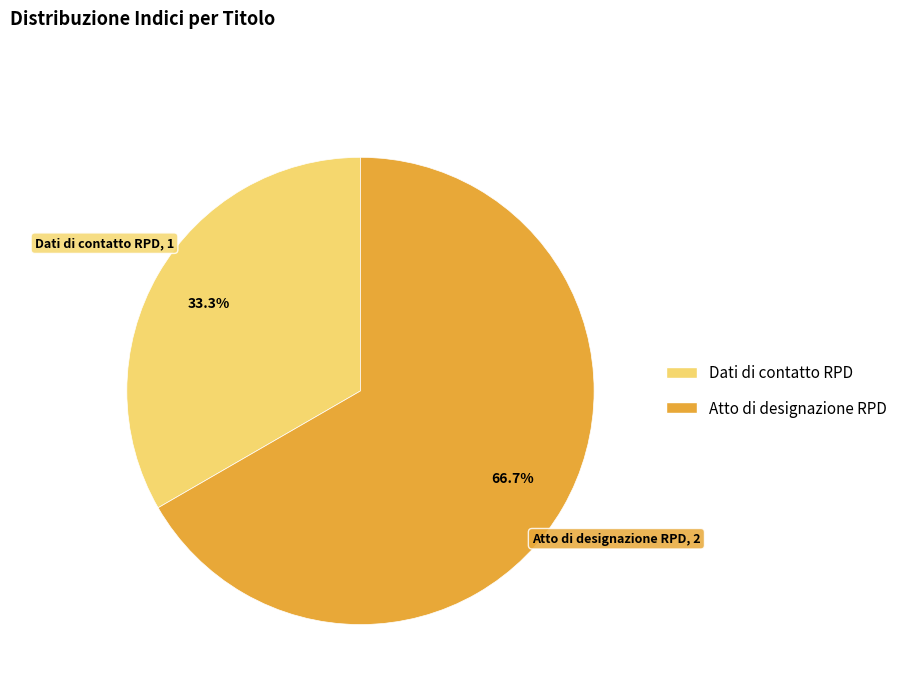

What is the ratio of the value at Atto di designazione RPD to the value at Dati di contatto RPD?

2.0